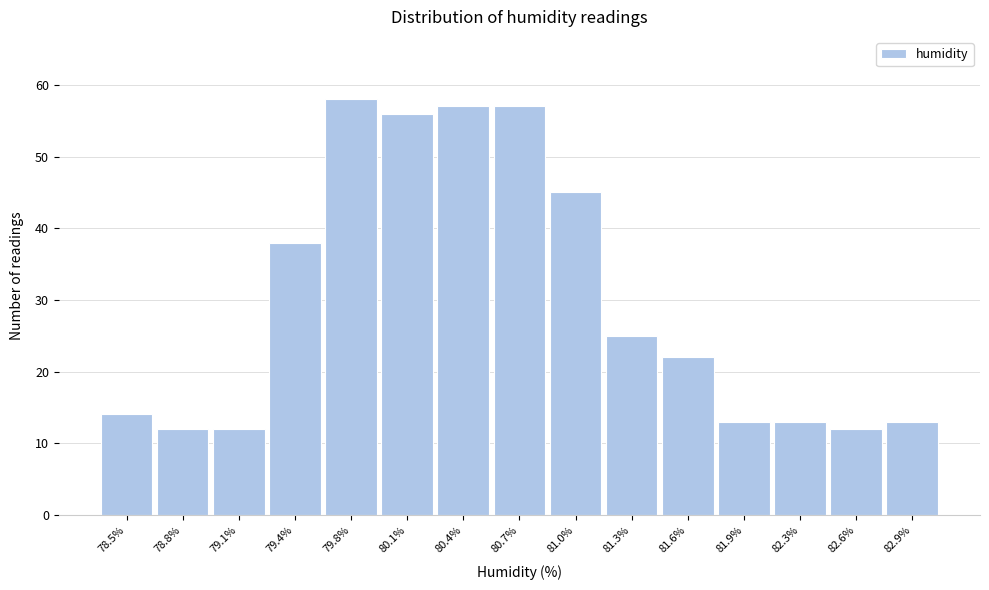

Reading left to right, extract all data points from this chart.

14	12	12	38	58	56	57	57	45	25	22	13	13	12	13